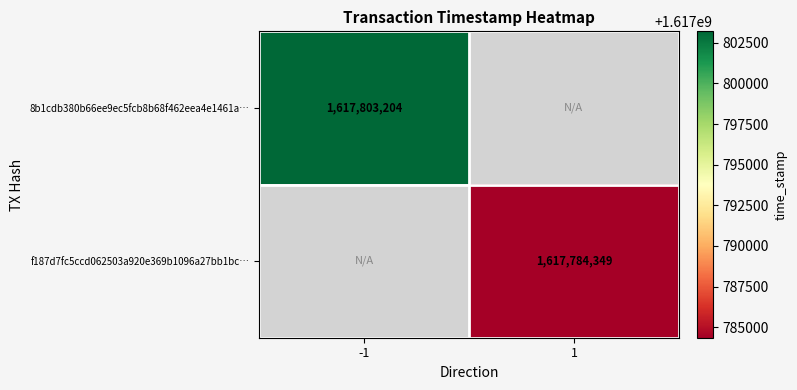

At how many categories does at least one series exceed 1617787937?

1